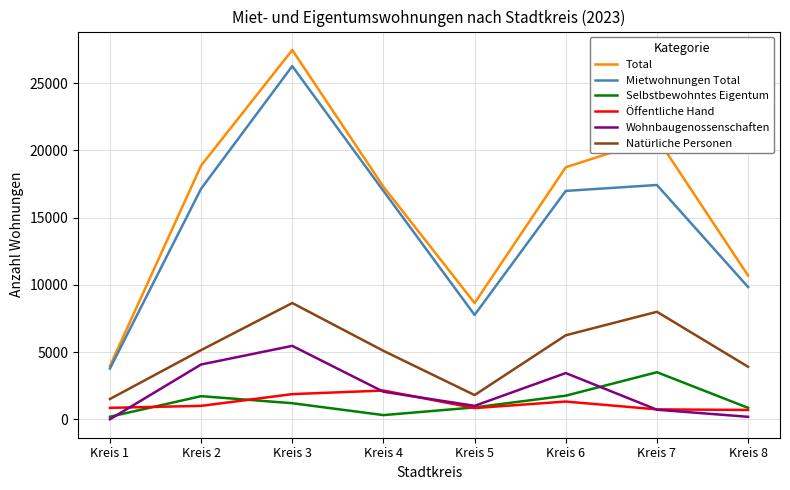

True or false: Mietwohnungen Total and Öffentliche Hand intersect in this chart.

False